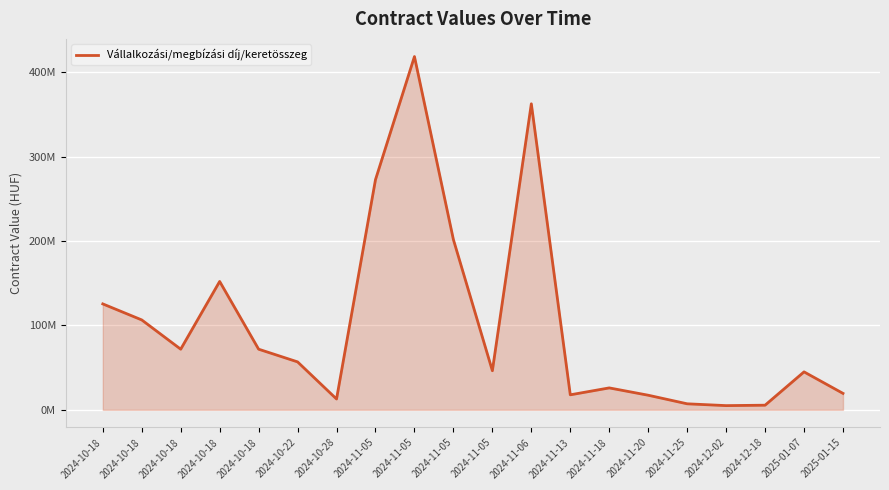

Rank the categories by value from lowest to highest.

2024-12-02, 2024-12-18, 2024-11-25, 2024-10-28, 2024-11-20, 2024-11-13, 2025-01-15, 2024-11-18, 2025-01-07, 2024-11-05, 2024-10-22, 2024-10-18, 2024-10-18, 2024-10-18, 2024-10-18, 2024-10-18, 2024-11-05, 2024-11-05, 2024-11-06, 2024-11-05